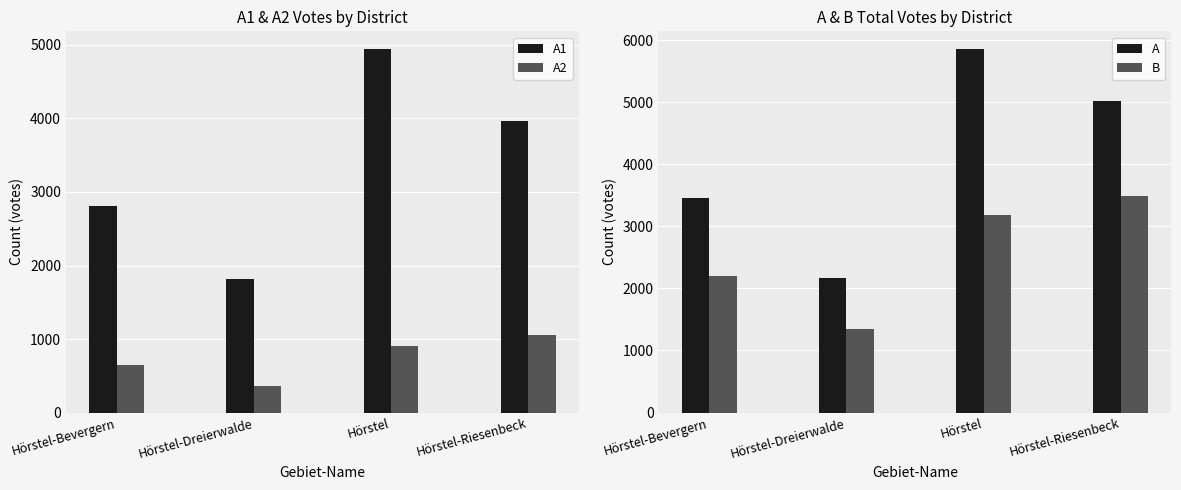

Which label corresponds to the smallest value in the chart?

Hörstel-Dreierwalde